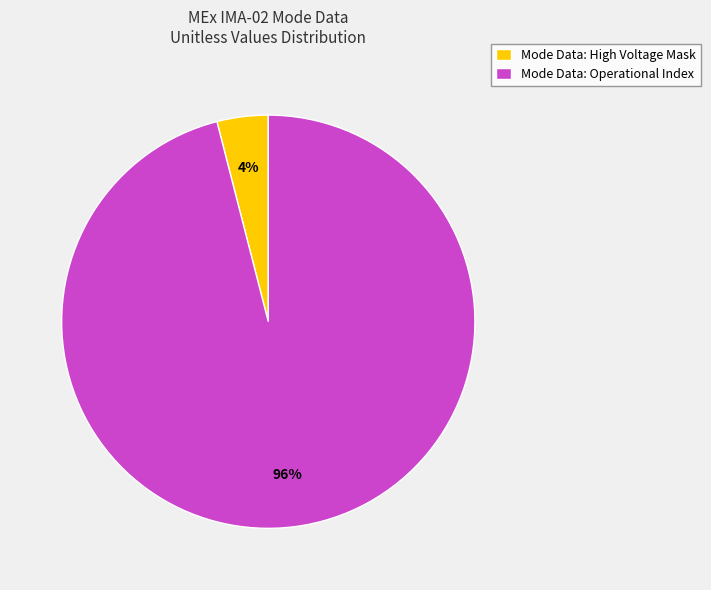

Between Mode Data: Operational Index and Mode Data: High Voltage Mask, which is larger?

Mode Data: Operational Index